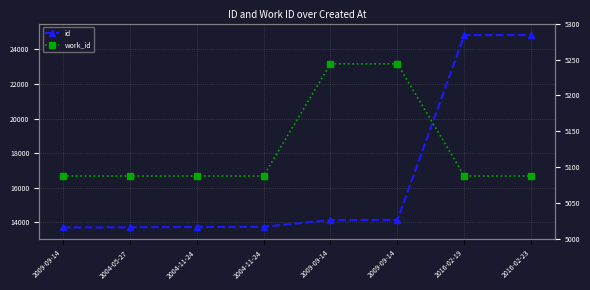

What is the difference between the highest and lowest values at 2004-11-24?

8628